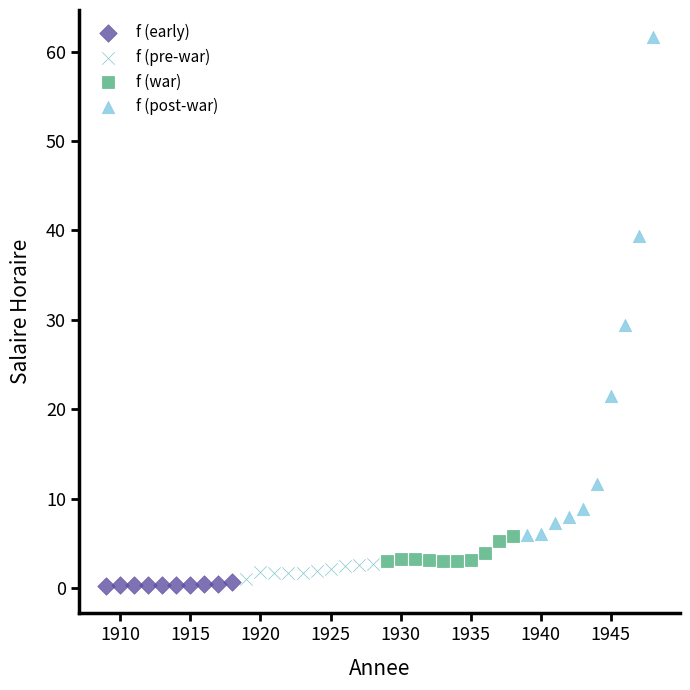

Which series has the largest Y range (max minus min)?

f (post-war)